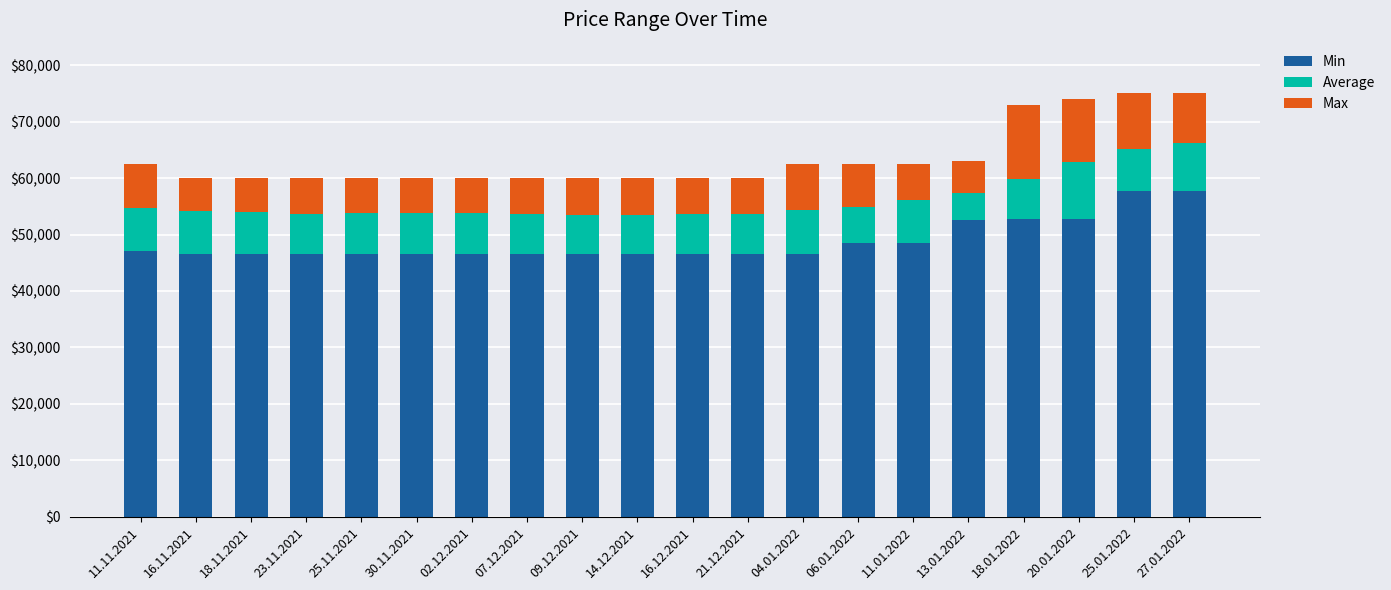

What is the difference between the maximum and minimum values in the Min series?

11200